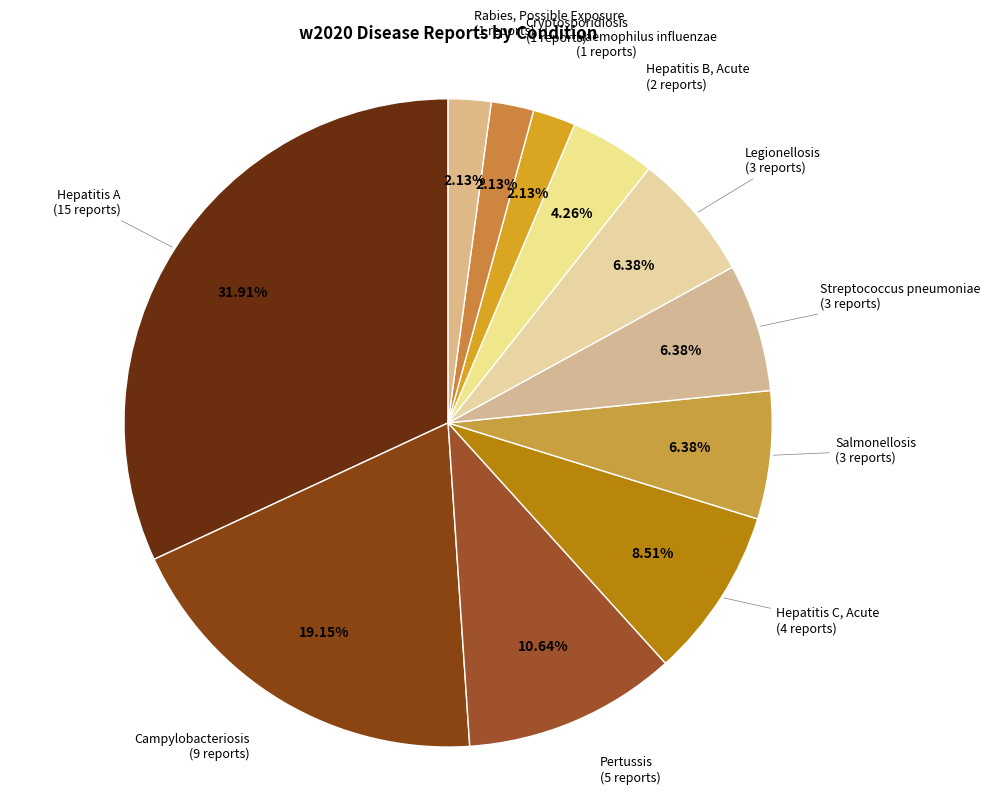

How many slices are in this pie chart?

11